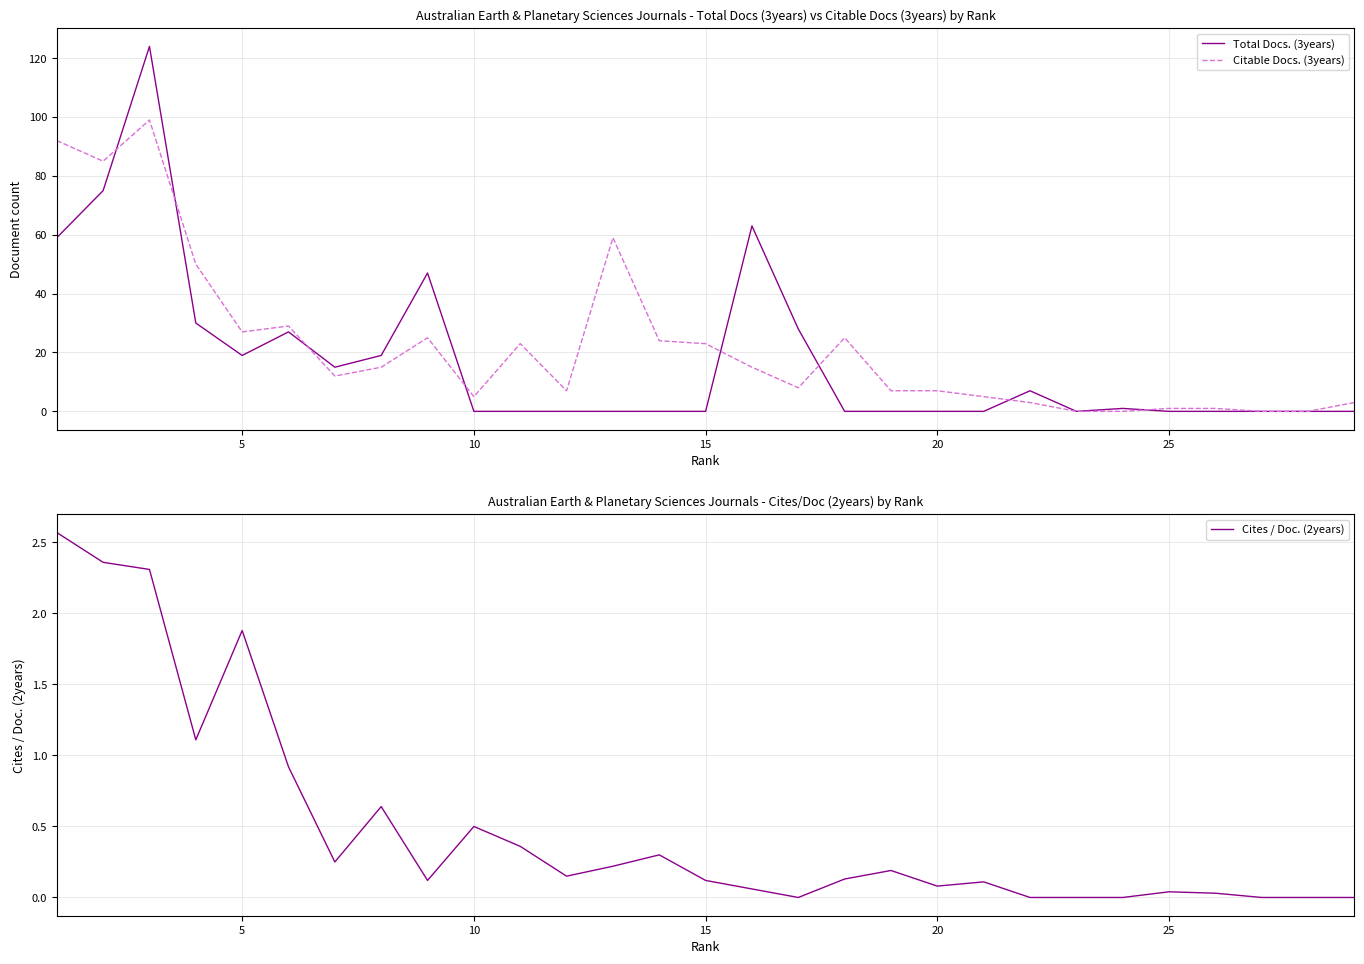

Which series has the widest spread of values?

Total Docs. (3years)